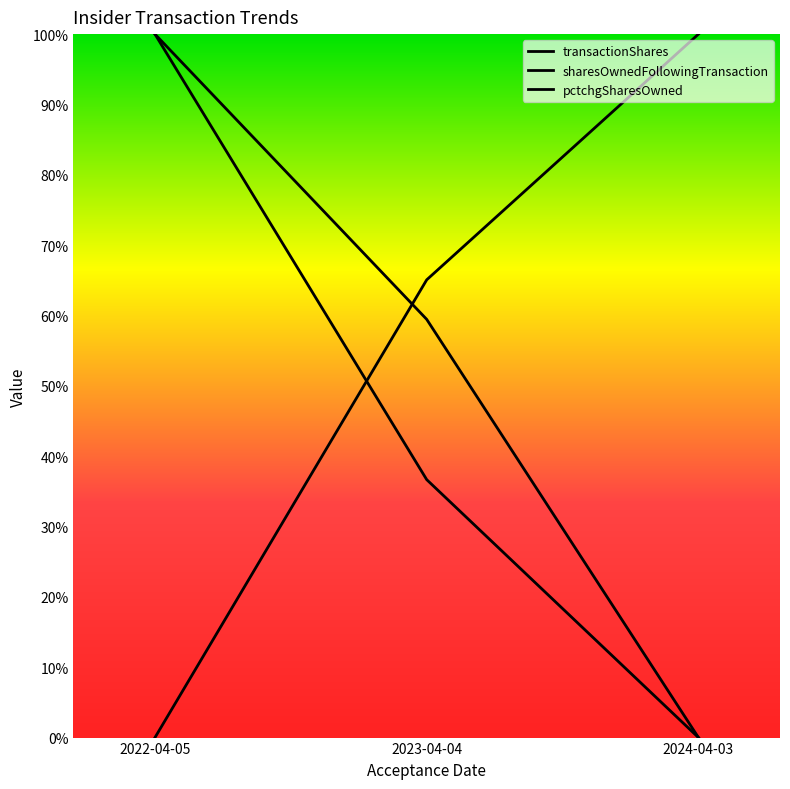

Reading left to right, extract all data points from this chart.

transactionShares: 2022-04-05=1.0	2023-04-04=0.6	2024-04-03=0.0
sharesOwnedFollowingTransaction: 2022-04-05=0.0	2023-04-04=0.7	2024-04-03=1.0
pctchgSharesOwned: 2022-04-05=1.0	2023-04-04=0.4	2024-04-03=0.0